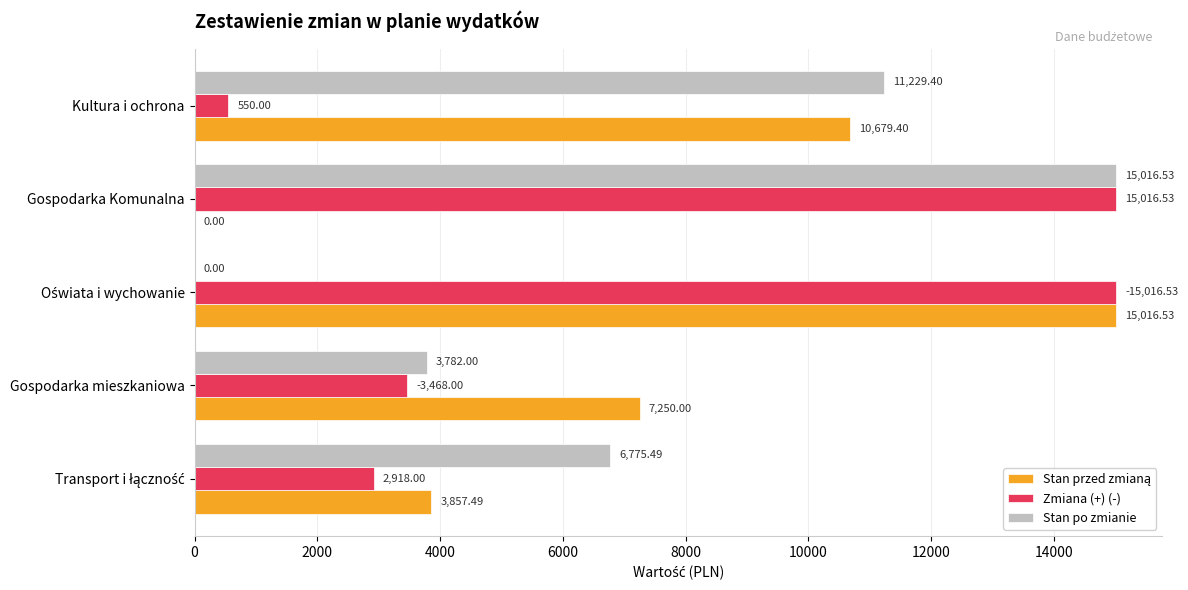

Which series has the largest total across all categories?

Zmiana (+) (-)